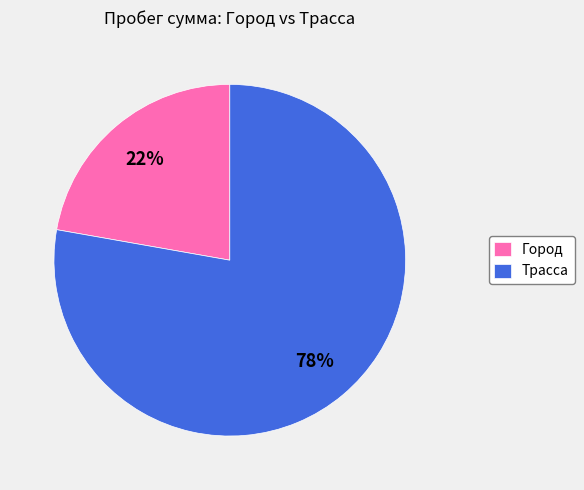

Do Трасса and Город together represent more than half of the pie?

Yes